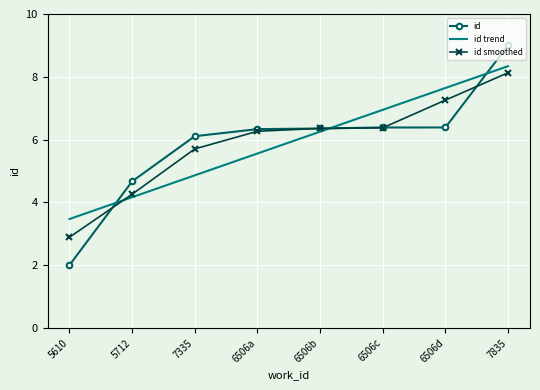

Which label corresponds to the smallest value in the chart?

5610